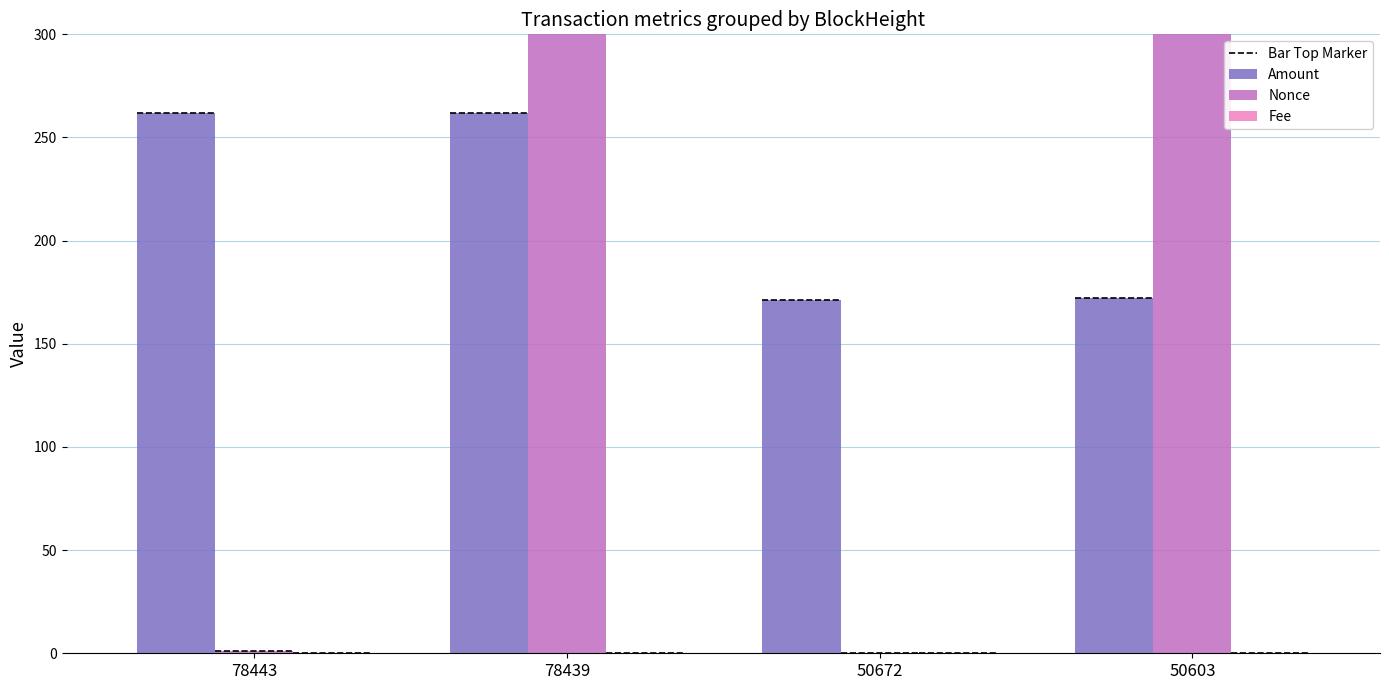

Which has a higher value, 78443 or 50603?

78443